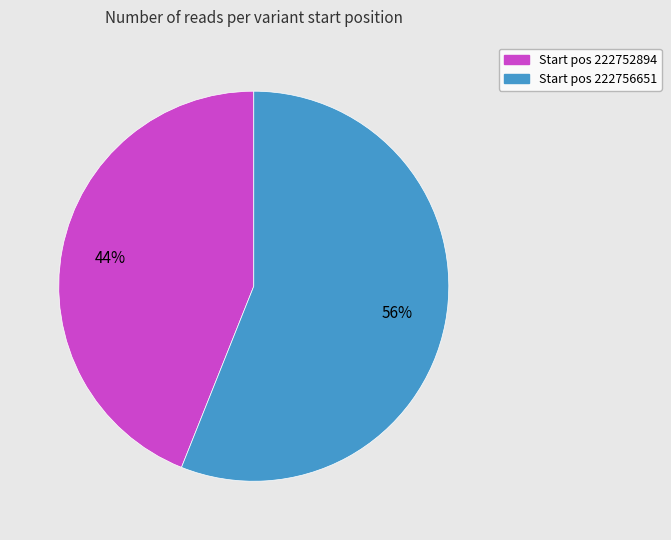

To the nearest percent, what is the difference between the largest and smallest slice percentages?

12%